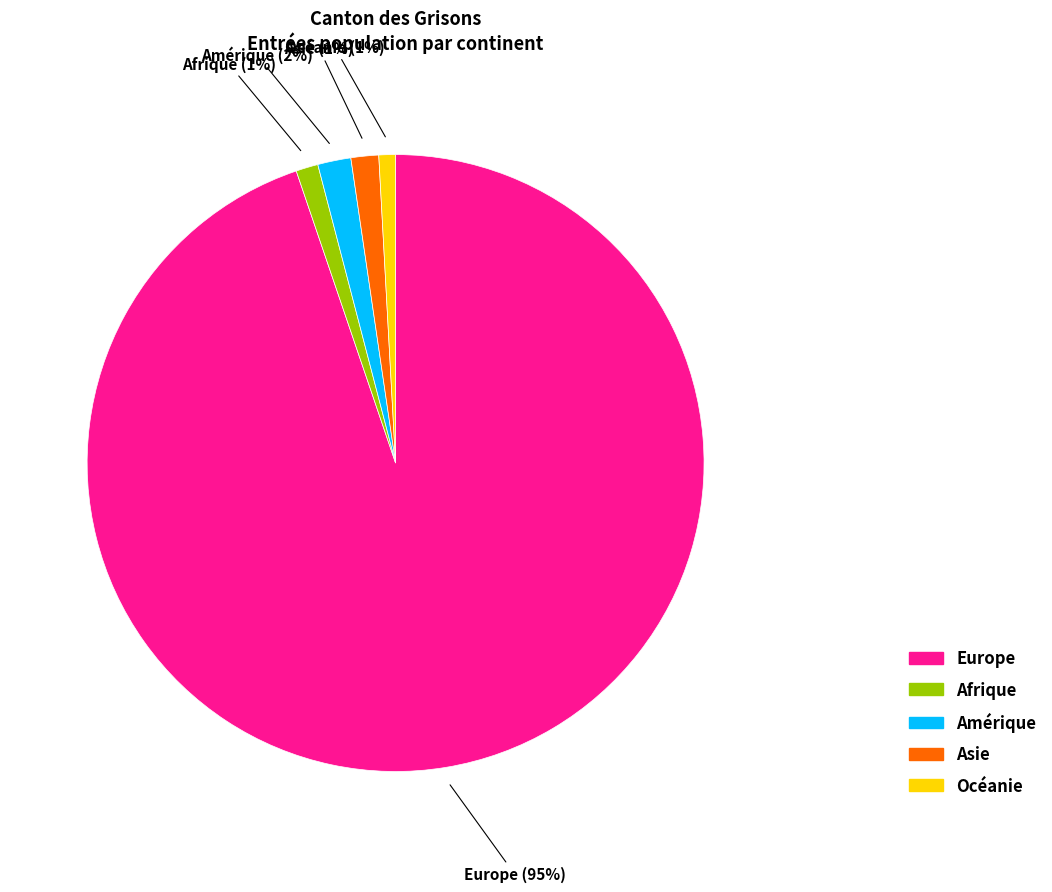

To the nearest percent, what is the combined percentage of Océanie and Europe?

96%